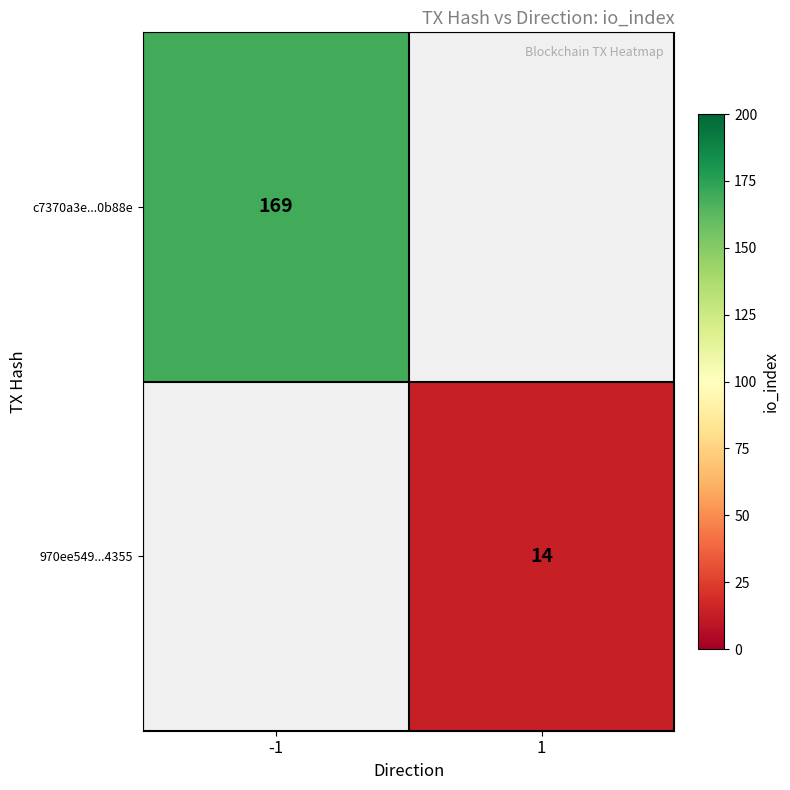

The c7370a3e...0b88e series shows 235 at -1. True or false?

False